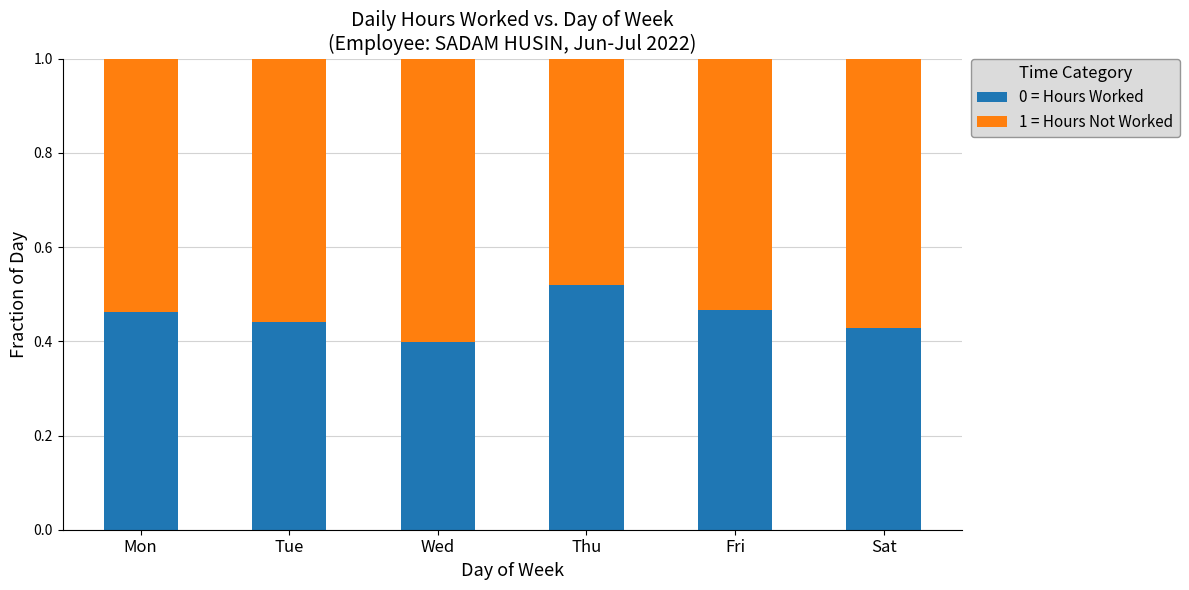

True or false: 0 = Hours Worked has a value of 0.4 at Wed.

True